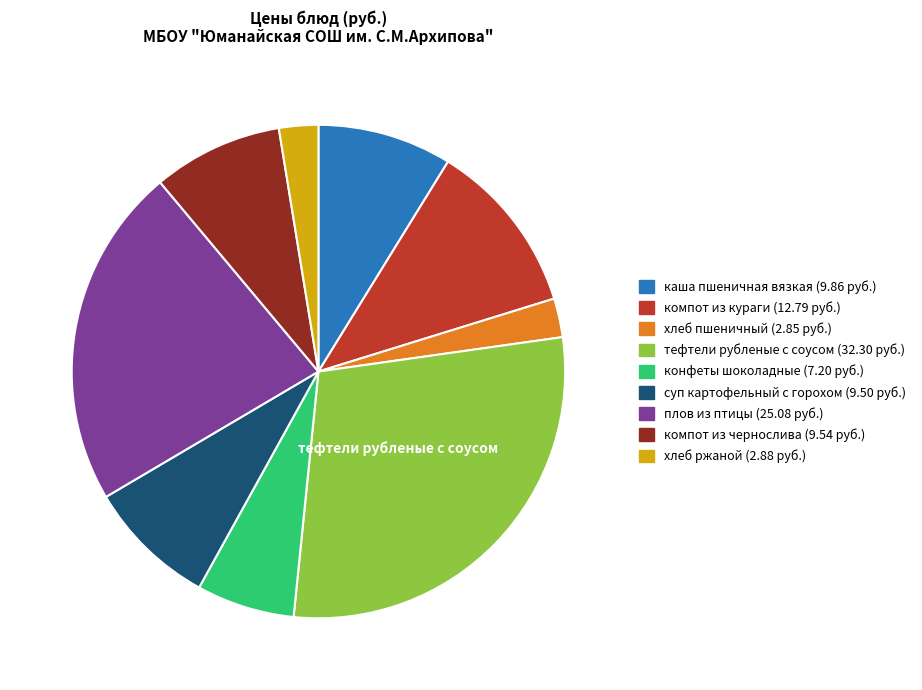

Does конфеты шоколадные account for over 50% of the chart?

No